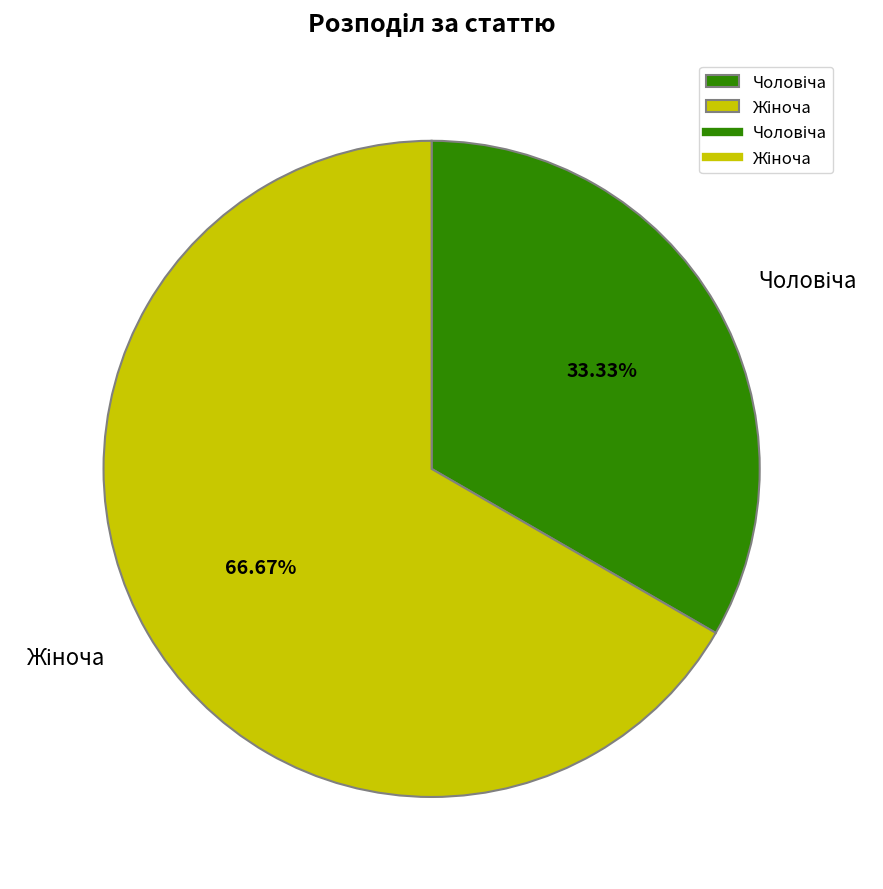

Is there any slice that represents more than half of the pie?

Yes